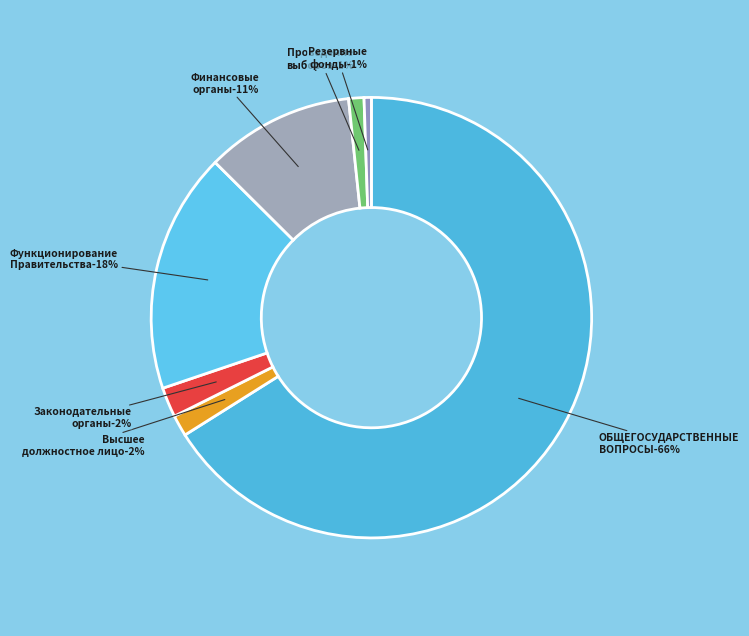

Rank the categories by value from lowest to highest.

Резервные фонды, Обеспечение проведения выборов, Функционирование высшего должностного лица, Функционирование законодательных органов, Обеспечение деятельности финансовых органов, Функционирование Правительства, ОБЩЕГОСУДАРСТВЕННЫЕ ВОПРОСЫ